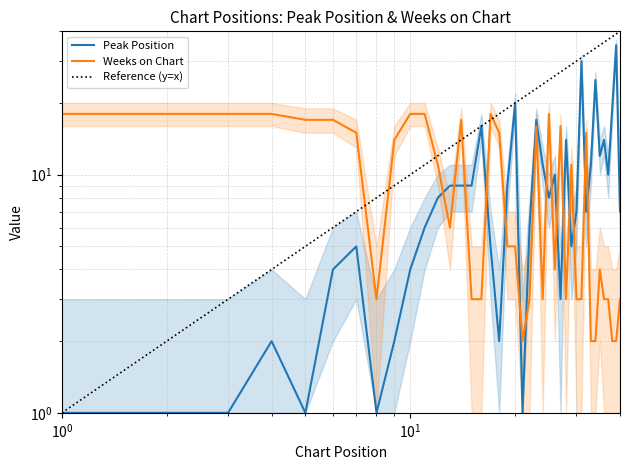

How many data points in Peak Position are above 8?

18